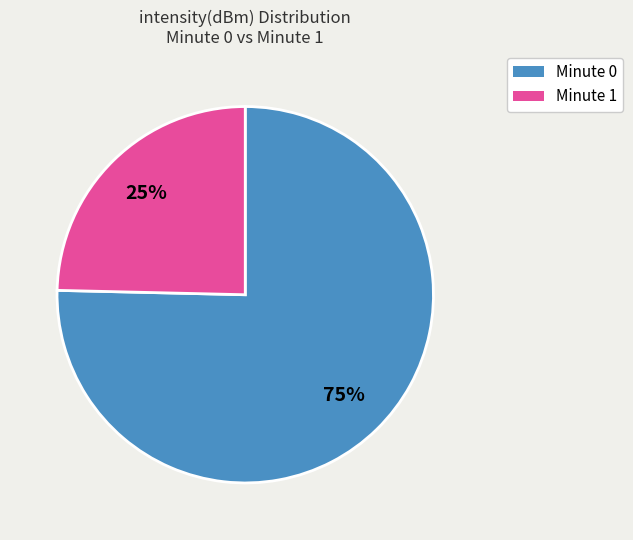

To the nearest percent, what is the average slice percentage?

50%